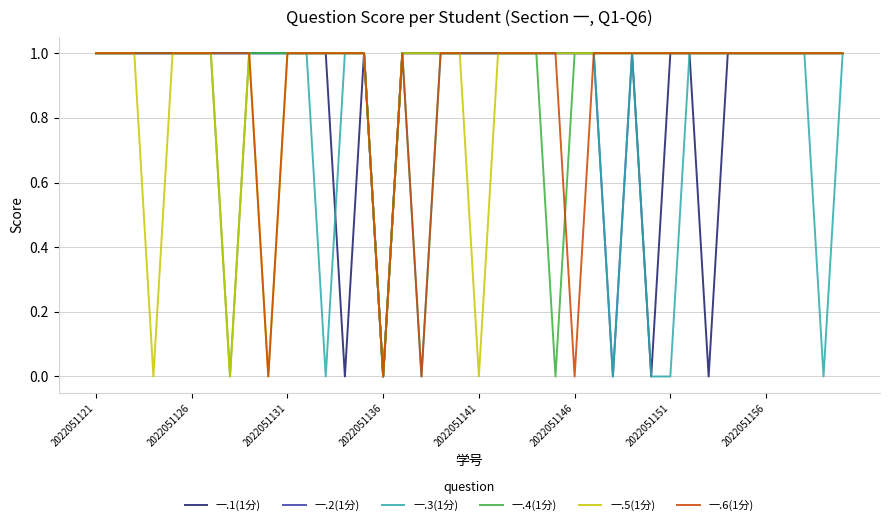

List the series in order of their peak value, highest first.

一.1(1分), 一.2(1分), 一.3(1分), 一.4(1分), 一.5(1分), 一.6(1分)